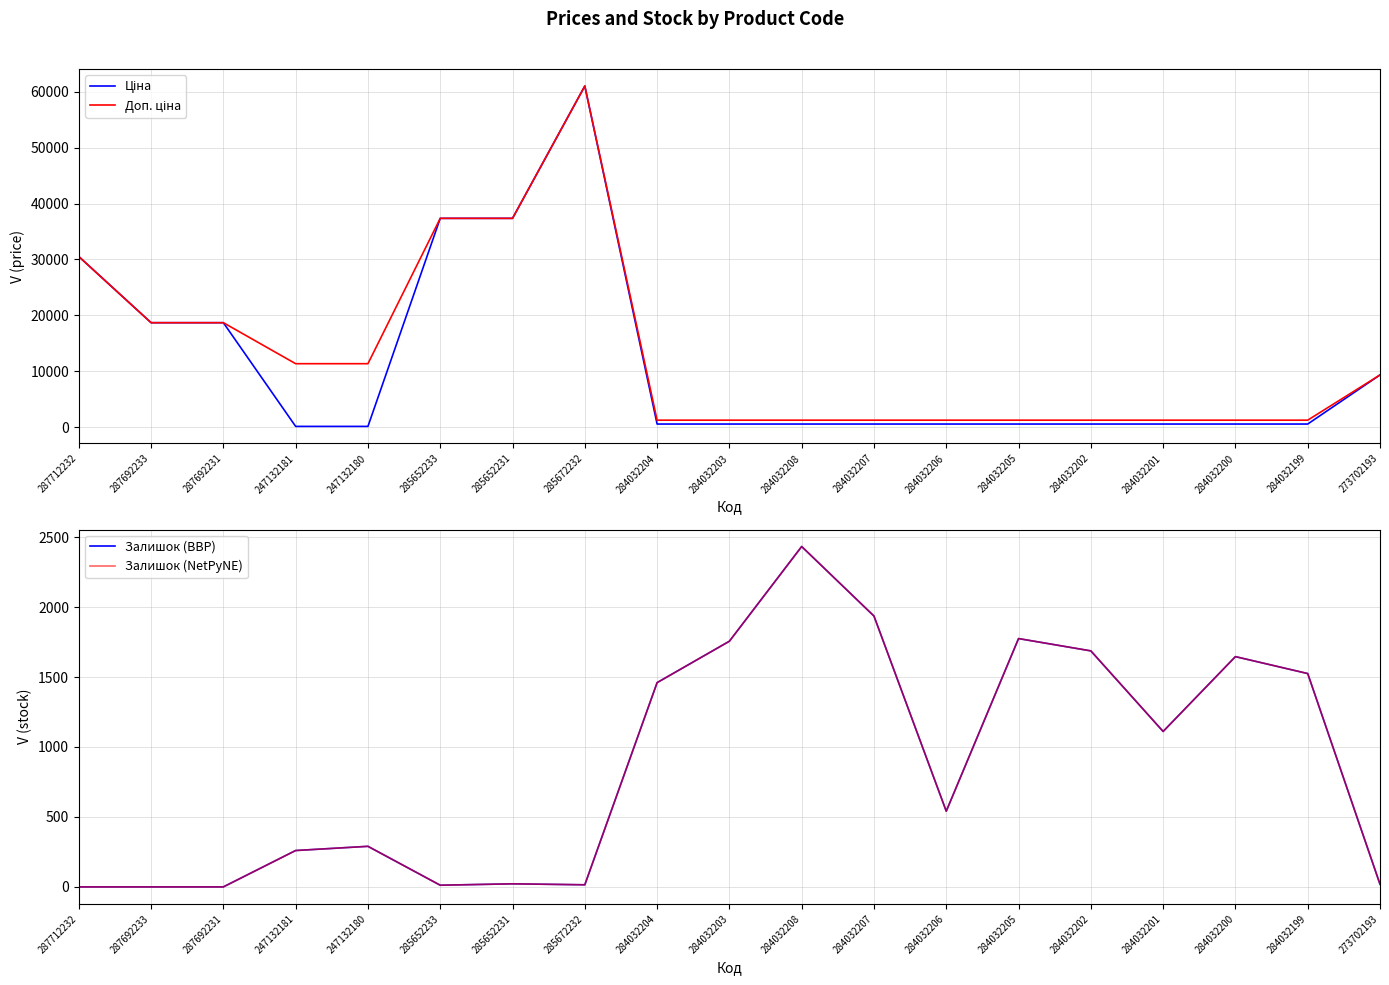

At which label does Ціна first exceed 535?

287712232